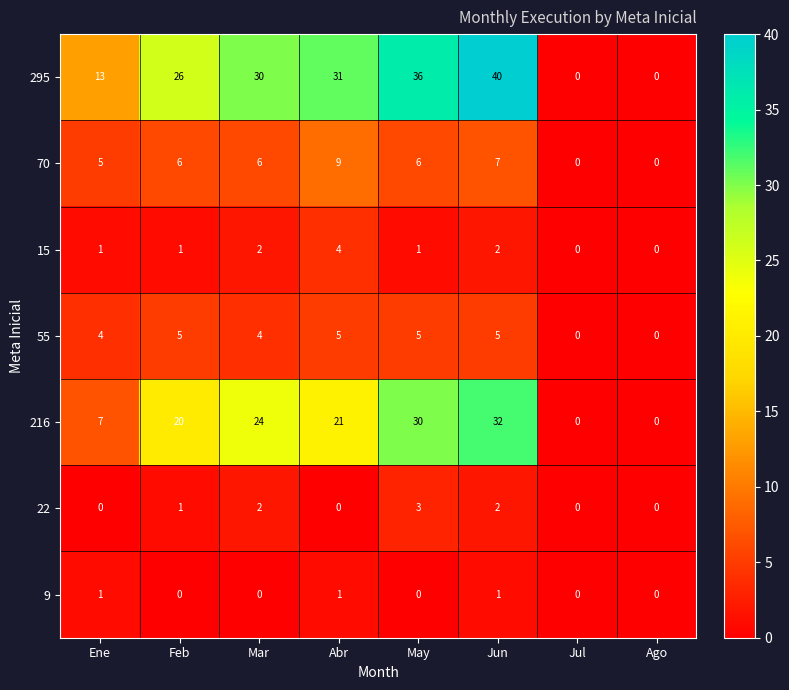

The value of 70 at Jul is -3. True or false?

False